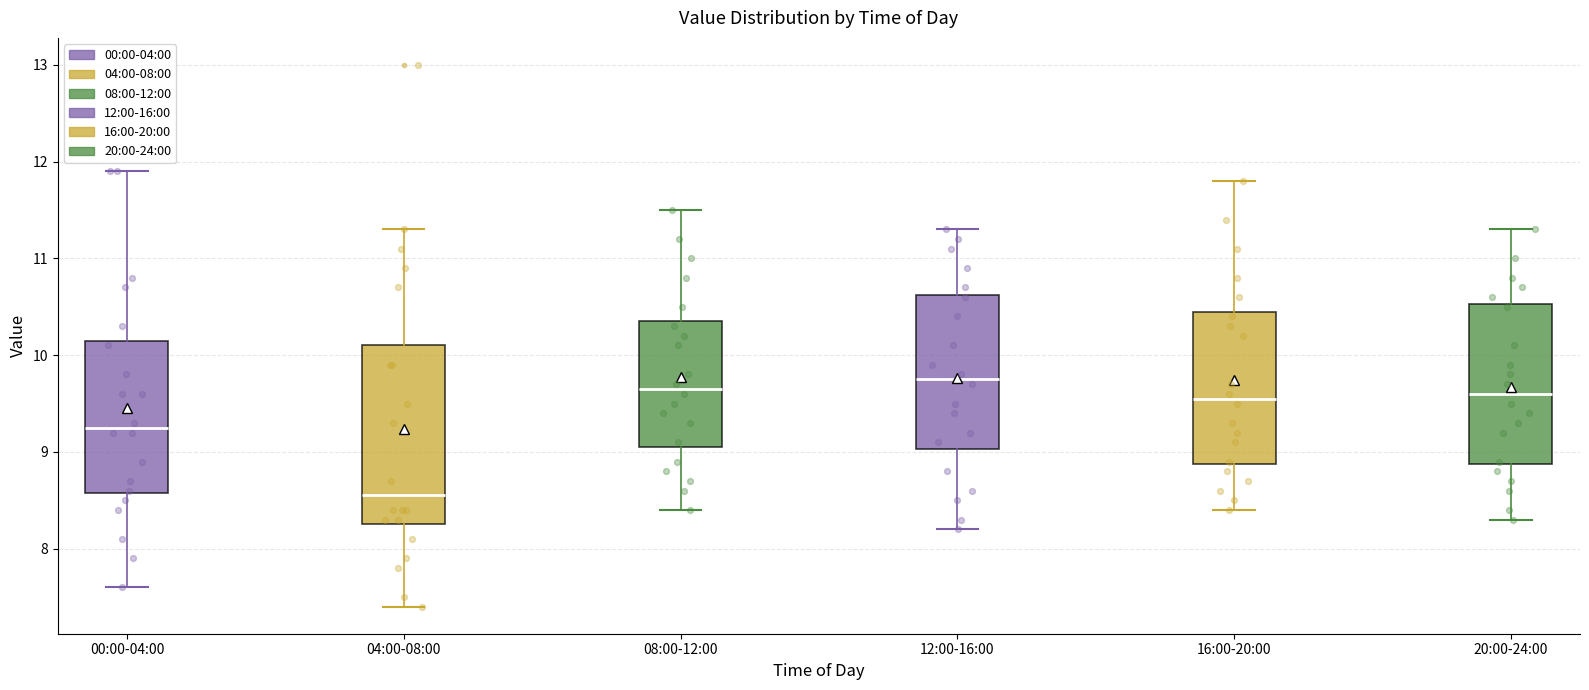

Which box's median line is the lowest?

04:00-08:00